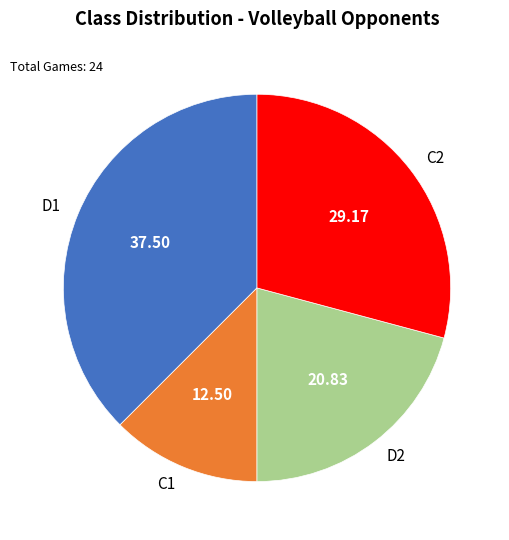

Combined, do D2 and C1 account for over 50%?

No